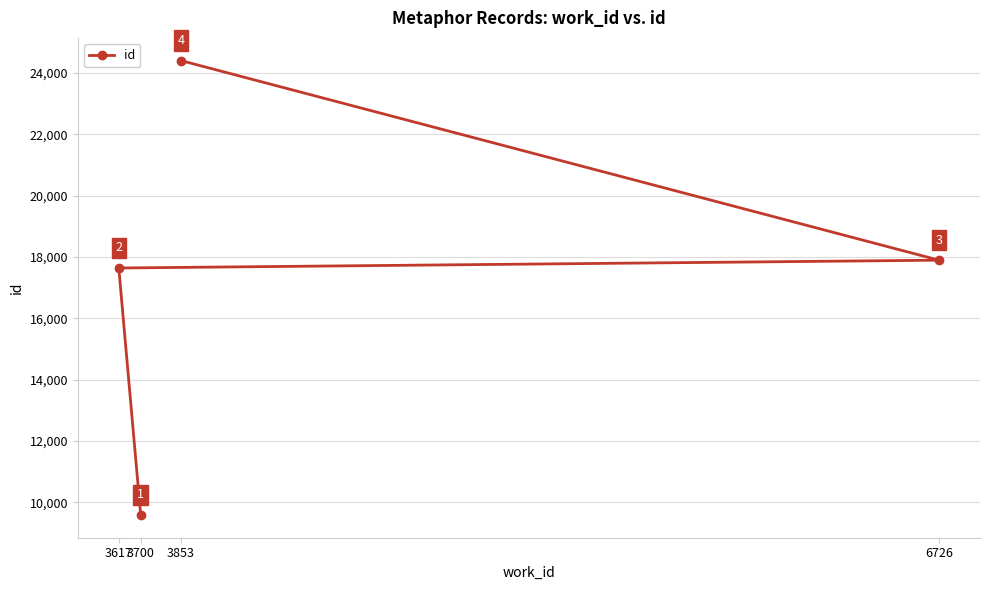

What is the value of the 2nd point from the left?

9585